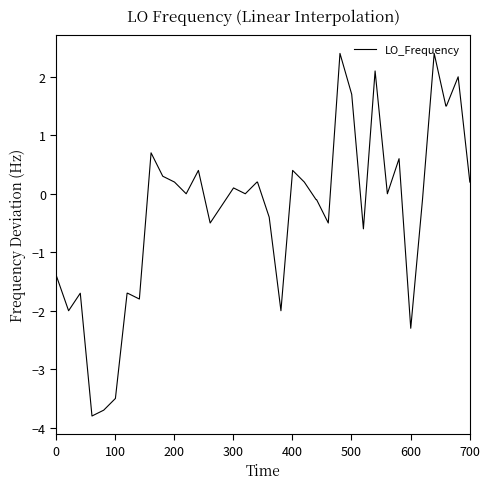

What is the smallest value displayed?

-3.8